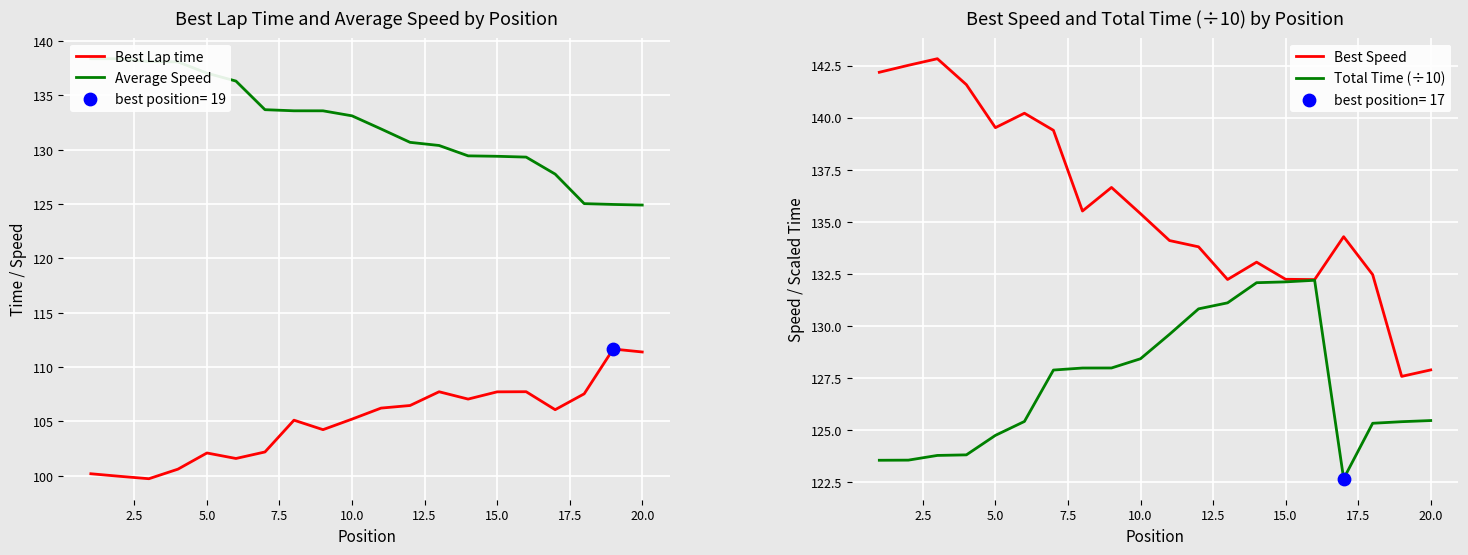

What are all the series names shown in the legend?

Best Lap time, Average Speed, Best Speed, Total Time (÷10)